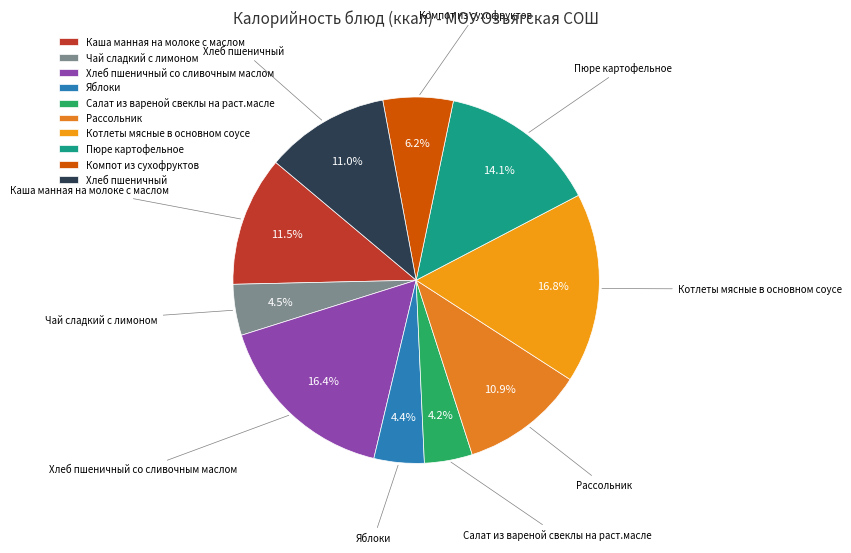

Do Яблоки and Котлеты мясные в основном соусе together represent more than half of the pie?

No